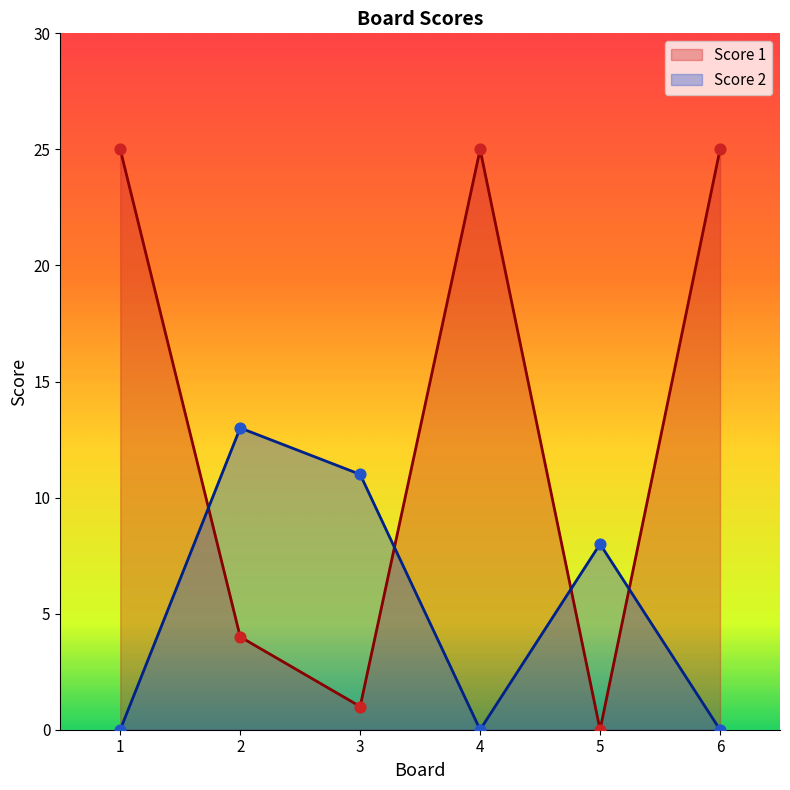

Which series contains the highest Y value?

Score 1